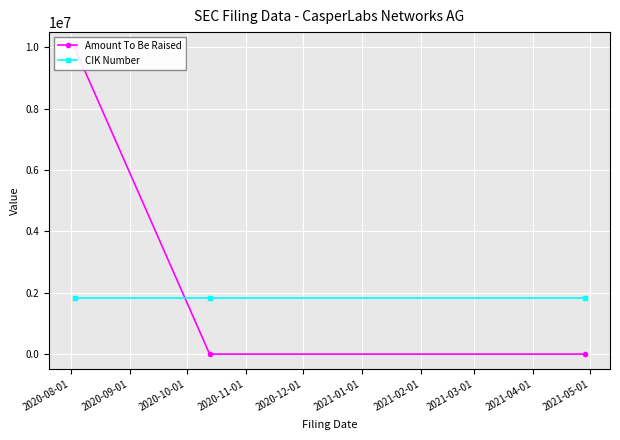

What is the average value of the Amount To Be Raised series?

3333333